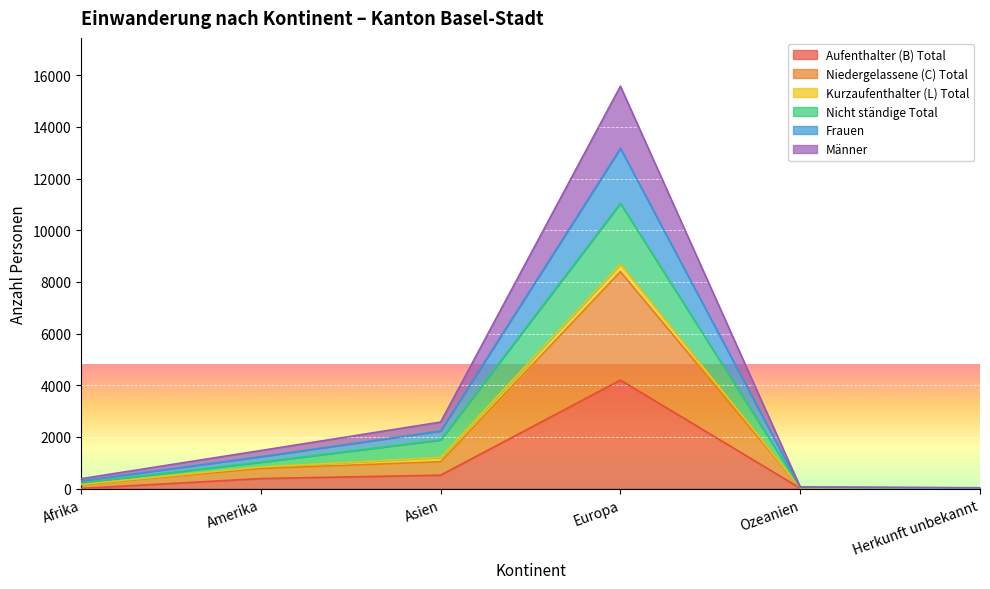

Rank the categories by Niedergelassene (C) Total value from highest to lowest.

Europa, Asien, Amerika, Afrika, Ozeanien, Herkunft unbekannt